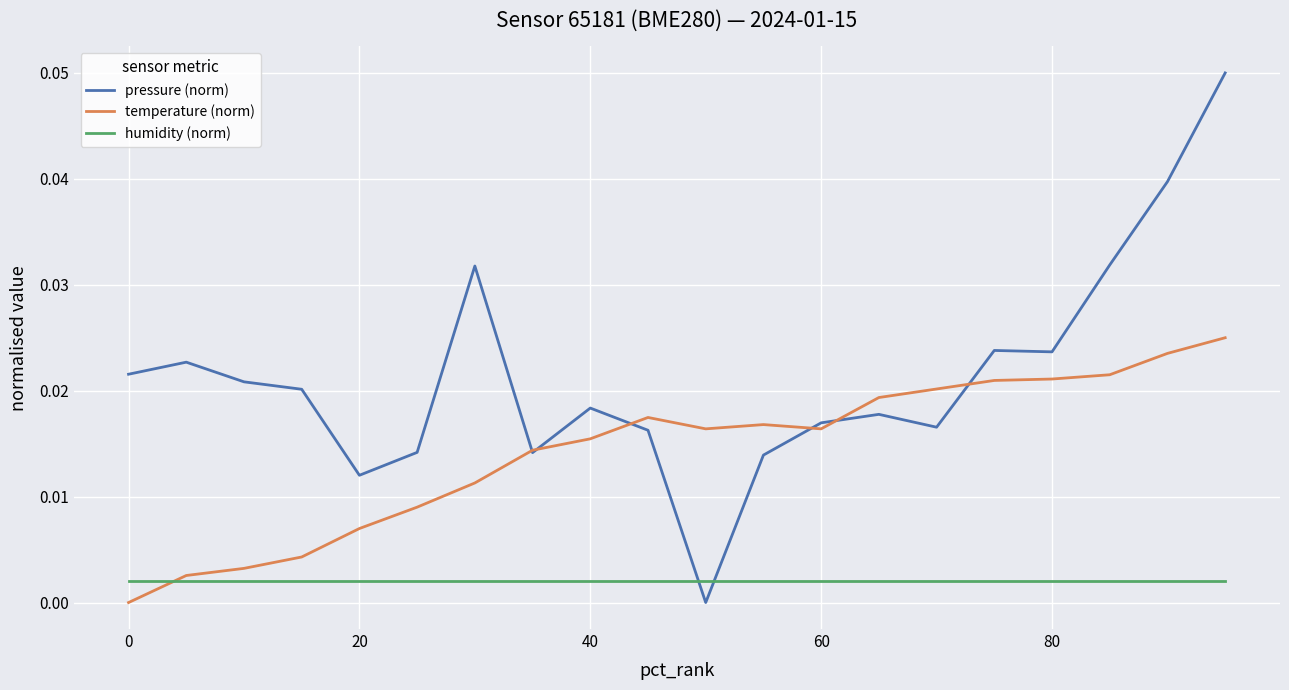

Which series has the largest total across all categories?

pressure (norm)